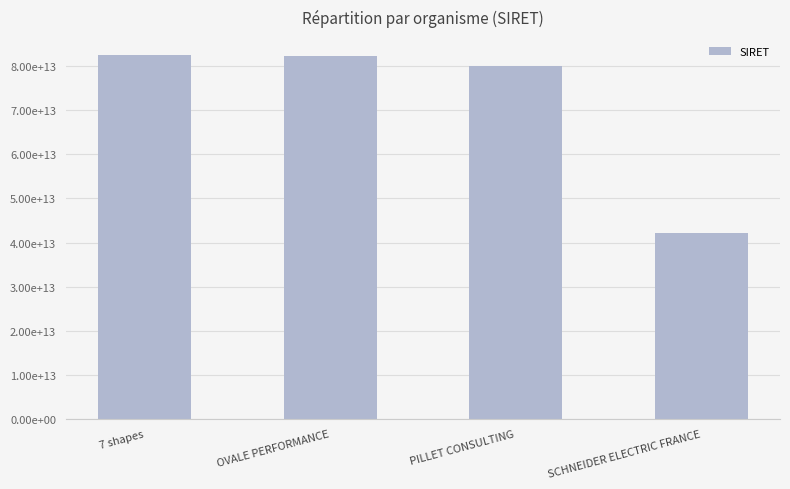

Where does the data first go above 82351093800017?

7 shapes